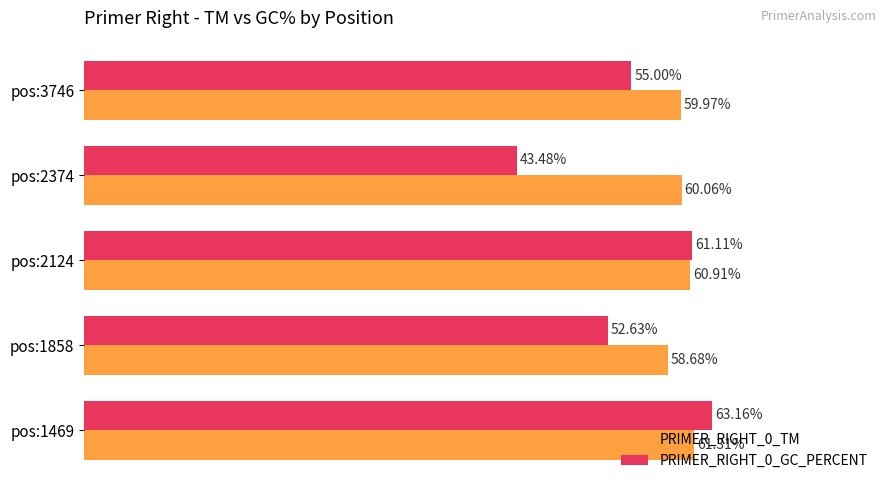

Between pos:1469 and pos:2124, which series saw the biggest shift?

PRIMER_RIGHT_0_GC_PERCENT